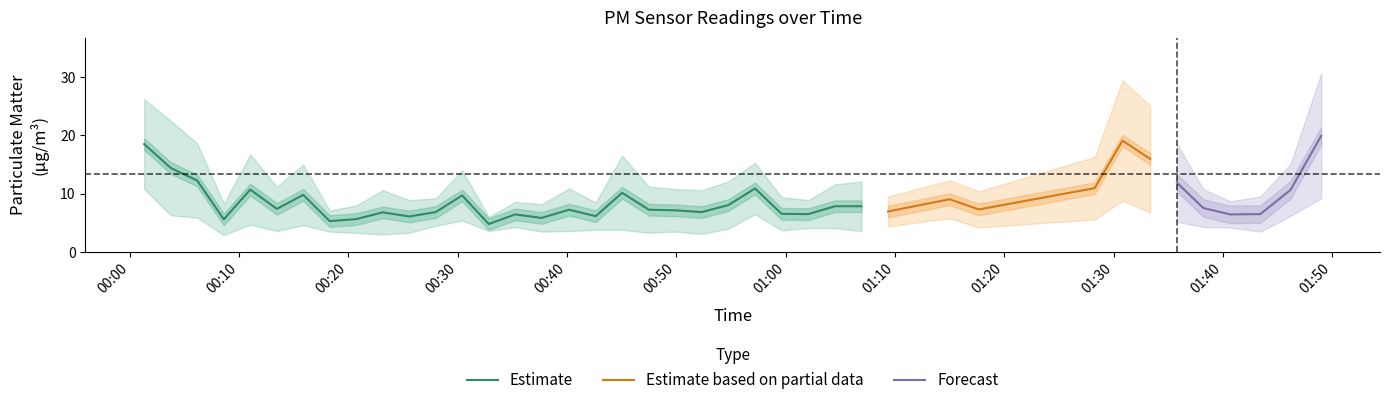

Reading left to right, extract all data points from this chart.

P1: 26.2	22.5	18.6	8.3	16.7	11.2	15.0	7.1	8.0	10.6	8.9	9.2	14.0	6.0	8.6	8.2	10.9	8.5	16.5	11.2	10.8	10.6	12.1	15.3	9.4	8.9	11.6	12.1	9.5	12.3	10.4	16.3	29.4	25.1	18.6	10.8	8.7	9.5	15.1	30.6
P2: 10.8	6.3	5.9	2.9	4.7	3.6	4.6	3.5	3.3	3.0	3.3	4.5	5.4	3.6	4.3	3.5	3.6	3.8	3.8	3.3	3.5	3.1	4.0	6.5	3.7	4.1	4.1	3.6	4.4	5.8	4.2	5.6	8.8	6.8	5.2	4.3	4.2	3.5	6.2	9.2